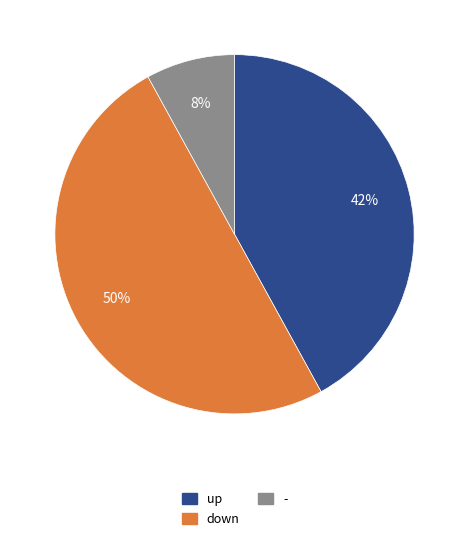

Which category has the smallest portion of the pie?

-